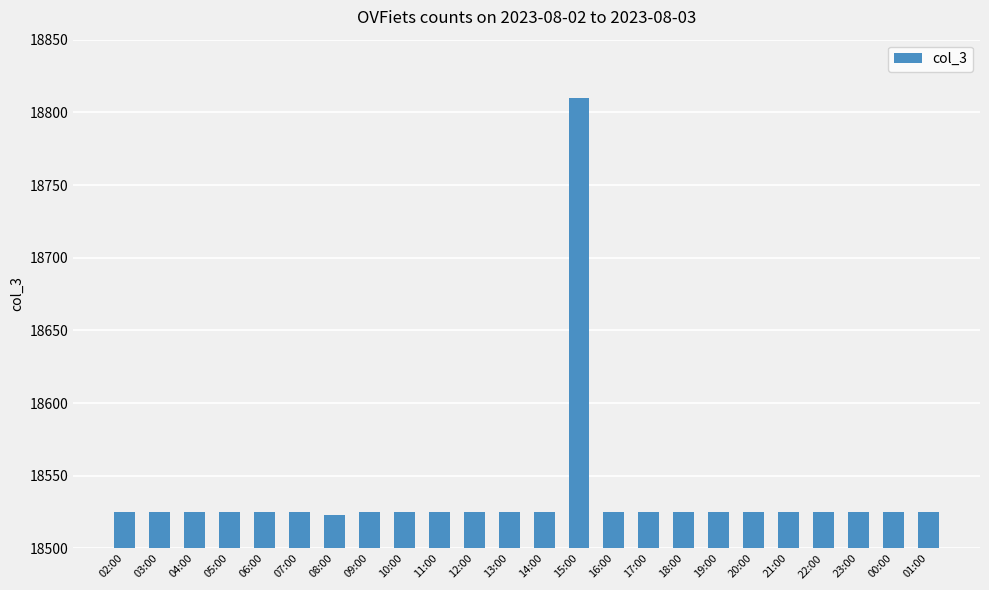

Does the chart contain stacked bars?

No